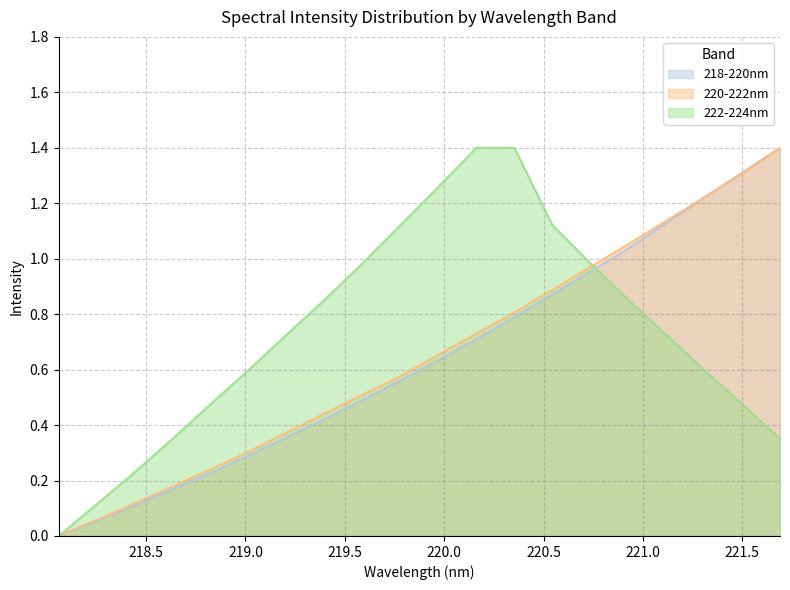

Does the chart have visible grid lines?

Yes